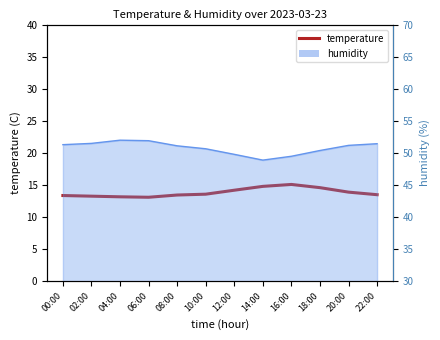

What is the difference between the second highest and second lowest values?

1.6